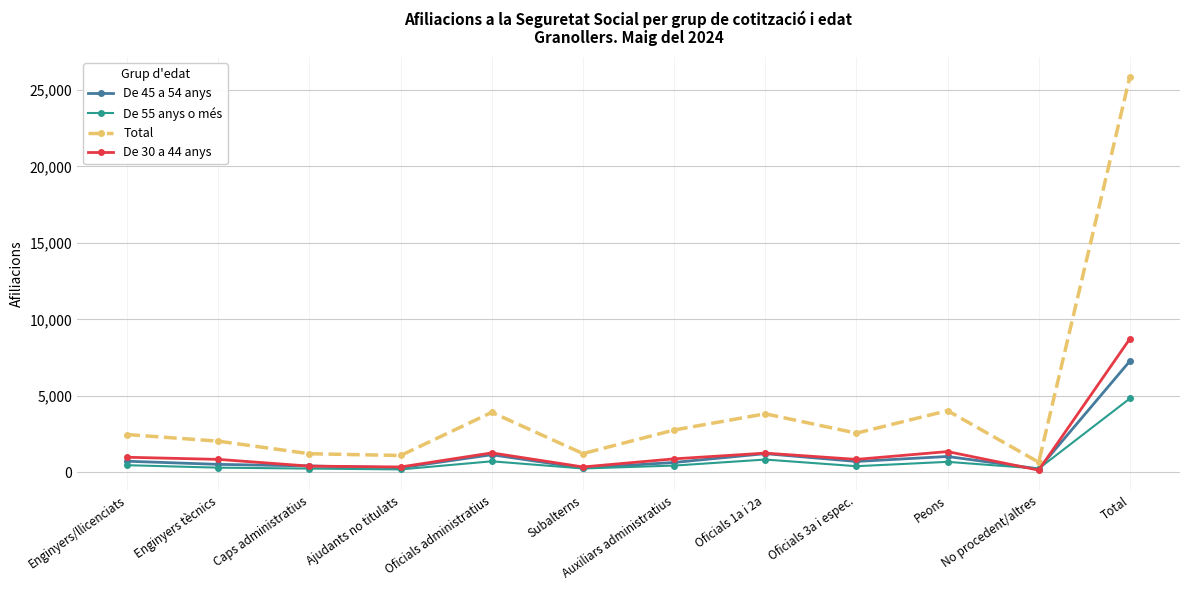

What is the maximum value shown in the chart?

25865